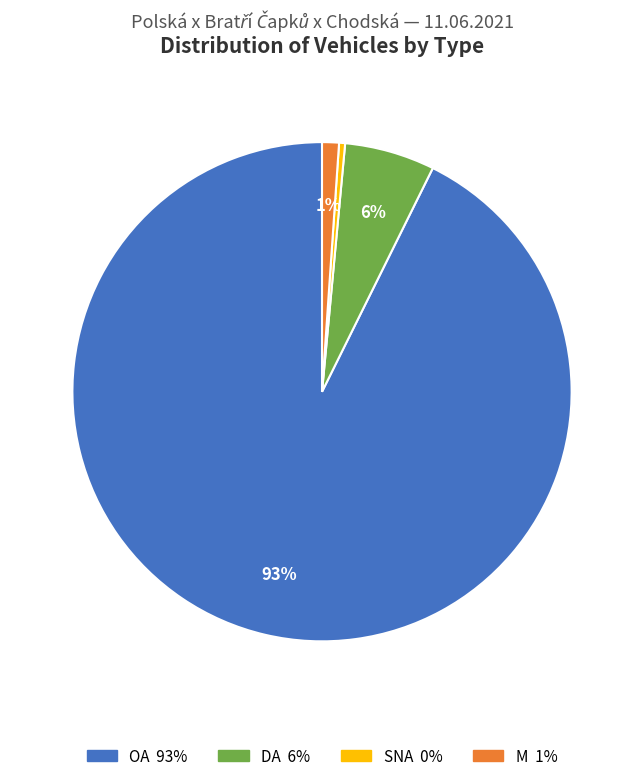

Does any single category account for the majority?

Yes